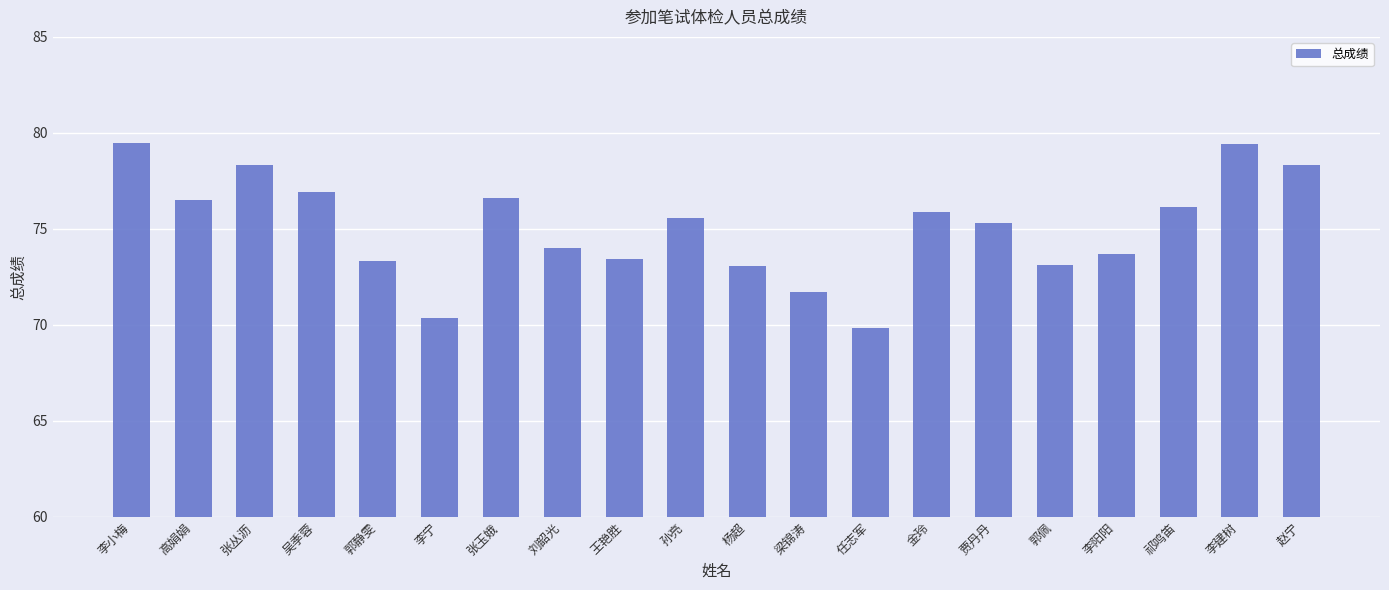

What is the label of the 8th bar from the right?

任志军